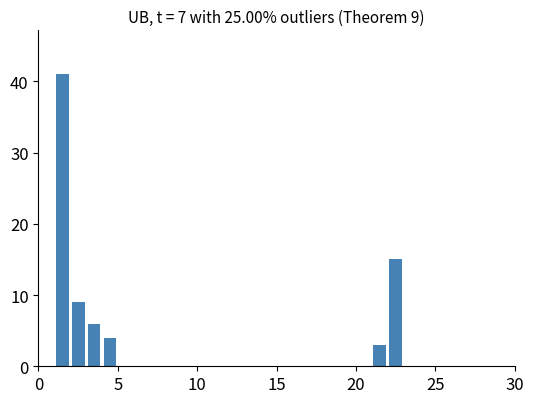

Around what value on the x-axis is the tallest bar? Give the approximate position of its centre, as read against the axis.

1.5